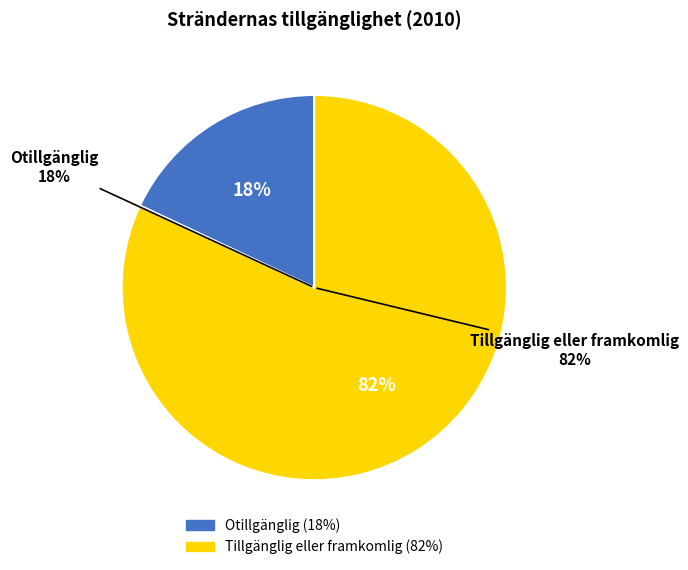

Rank the categories by value from lowest to highest.

Otillgänglig, Tillgänglig eller framkomlig